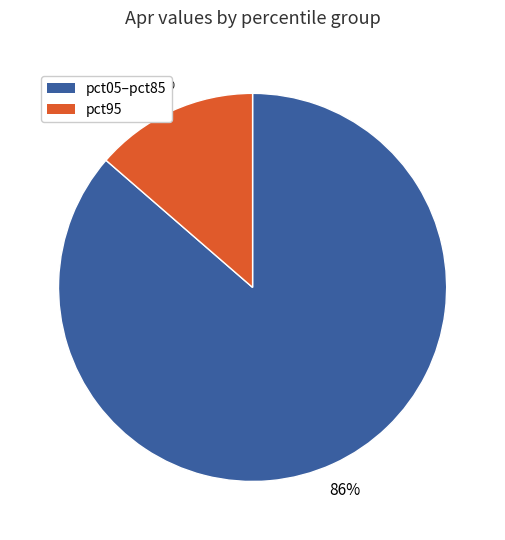

To the nearest percent, what is the average slice percentage?

50%